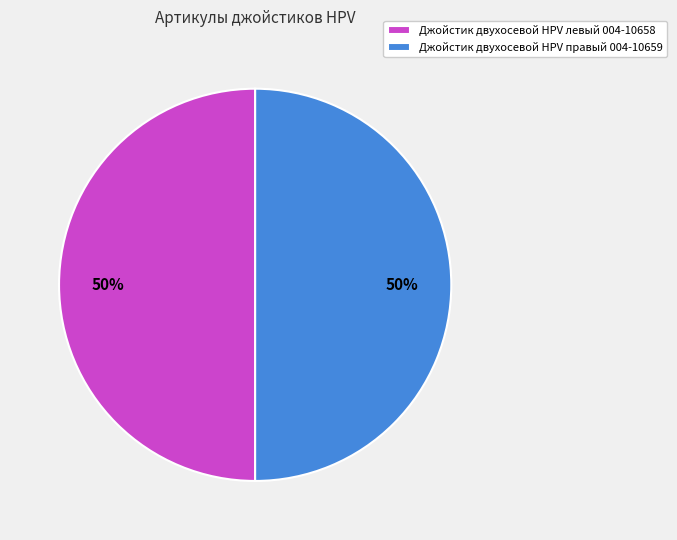

To the nearest percent, what portion does Джойстик двухосевой HPV правый 004-10659 represent?

50%